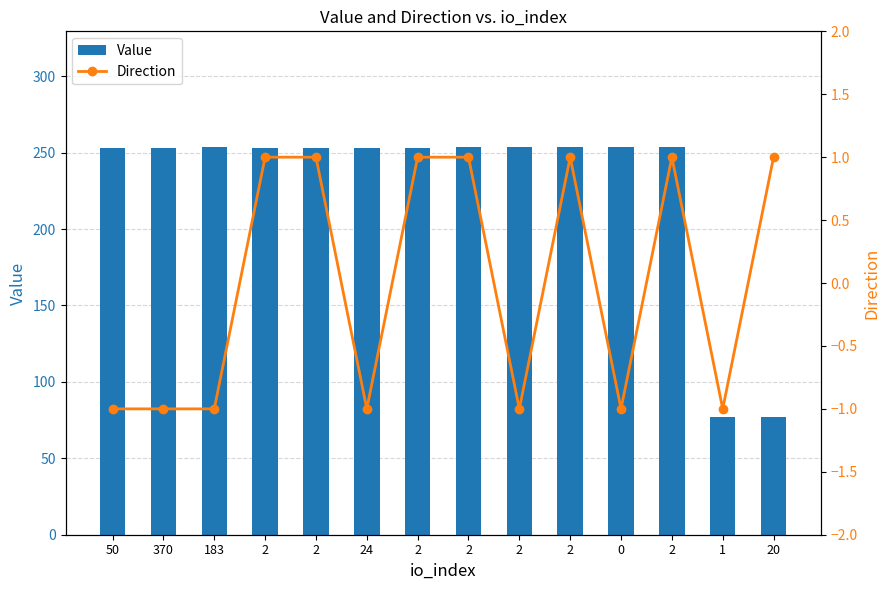

List the series in order of their peak value, lowest first.

Direction, Value